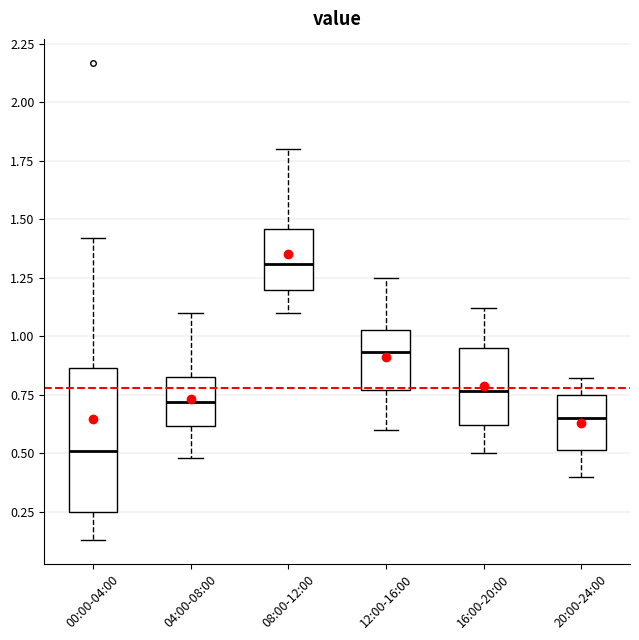

Comparing the boxes themselves (not the whiskers), which one is the tallest?

00:00-04:00